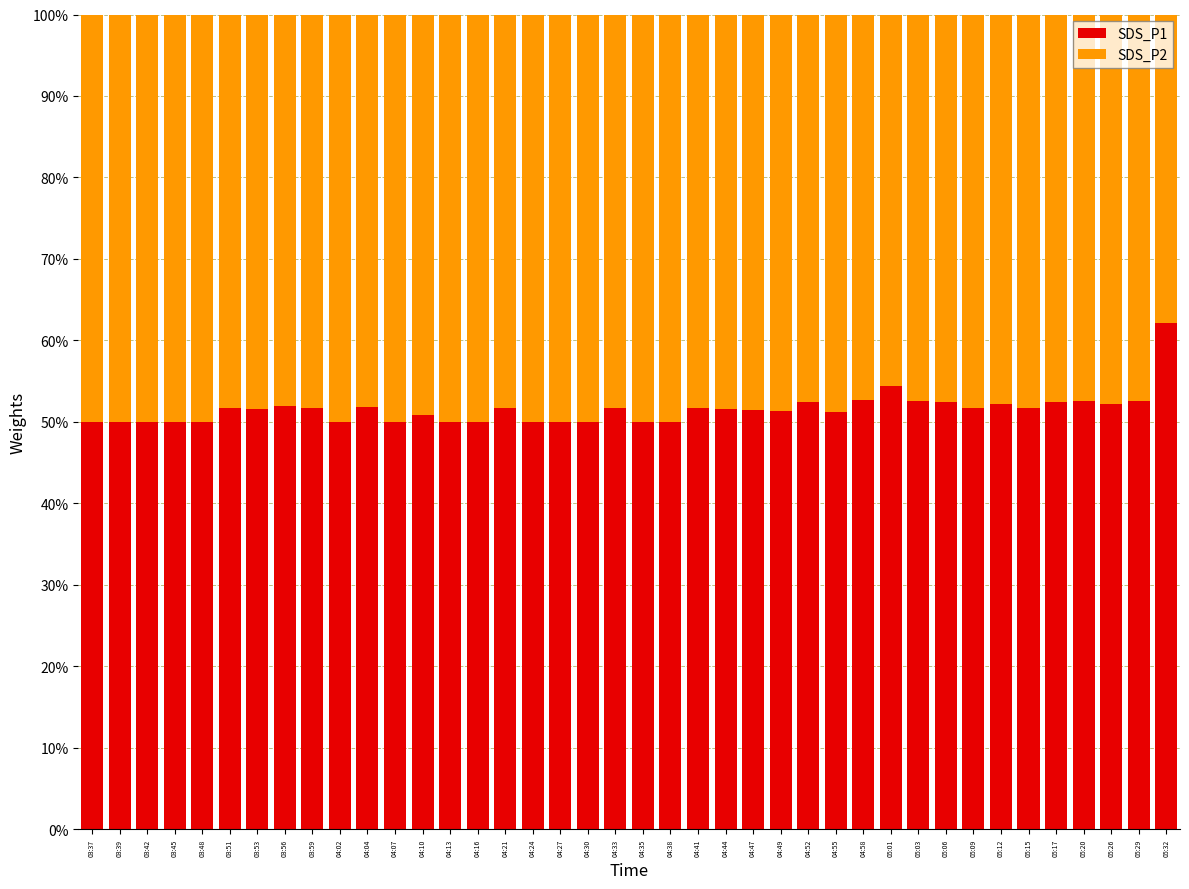

What are all the series names shown in the legend?

SDS_P1, SDS_P2